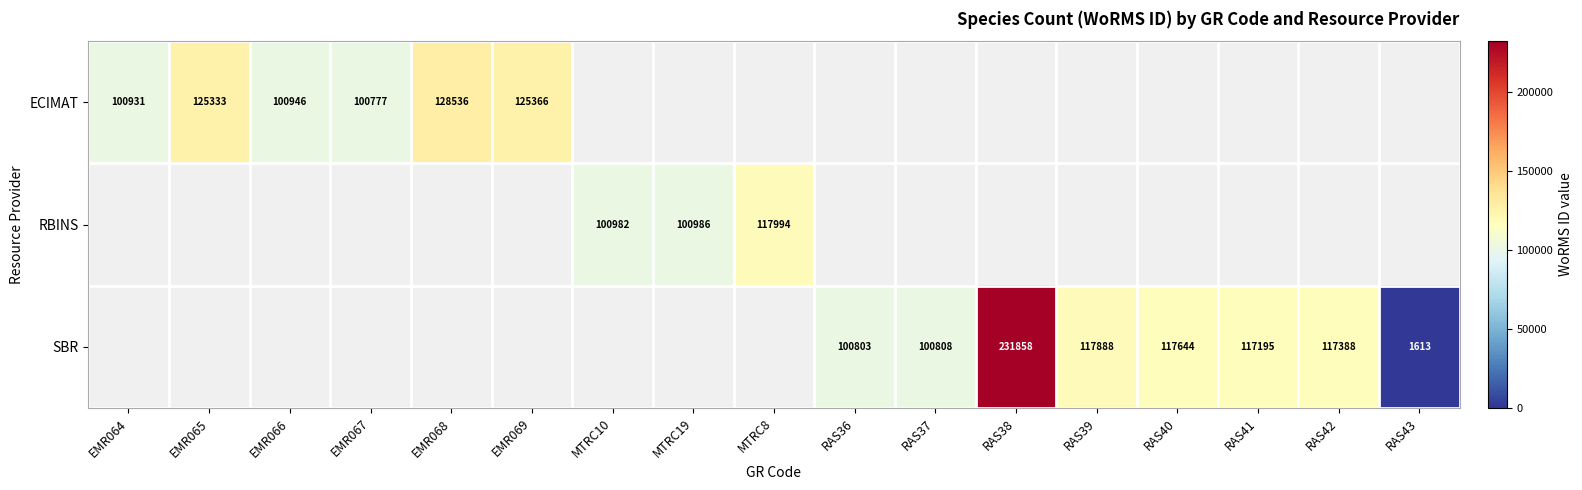

At which category is the sum across all series the highest?

RAS38